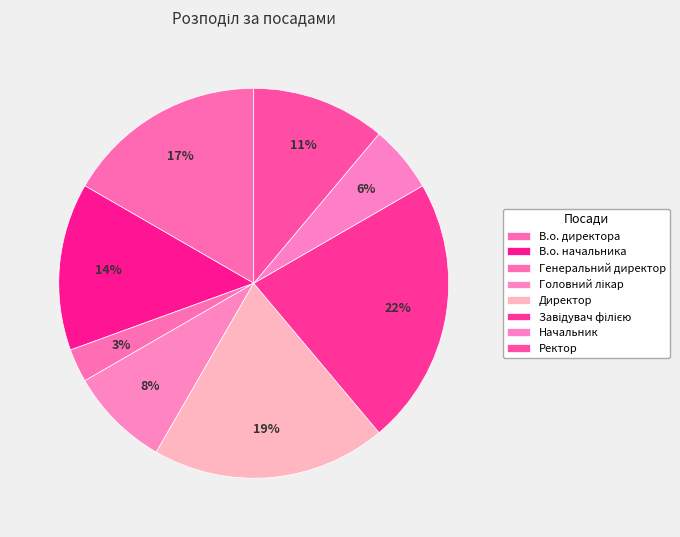

Count the number of slices in the pie.

8